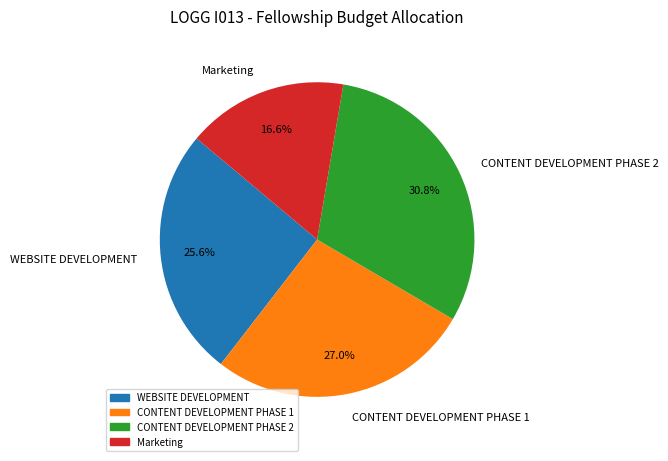

Count the number of slices in the pie.

4